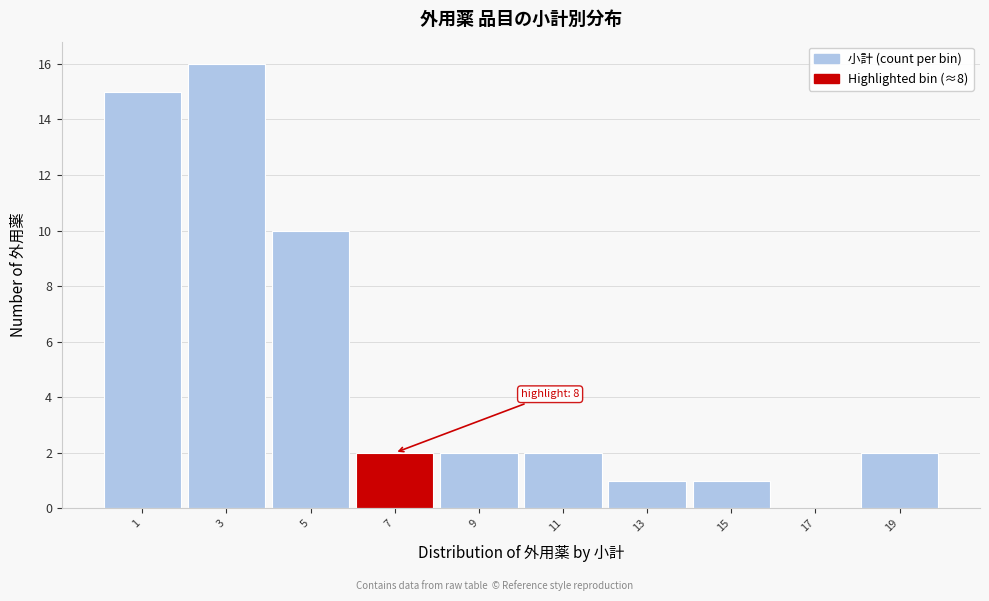

Reading left to right, what are all the values shown in this chart?

1=15	3=16	5=10	7=2	9=2	11=2	13=1	15=1	17=0	19=2